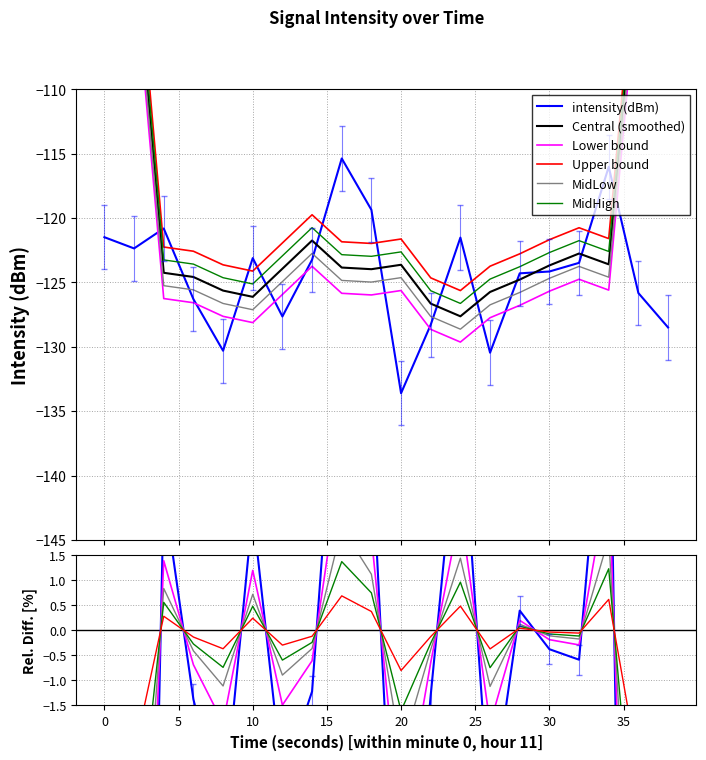

What are all the series names shown in the legend?

intensity(dBm), Central (smoothed), Lower bound, Upper bound, MidLow, MidHigh